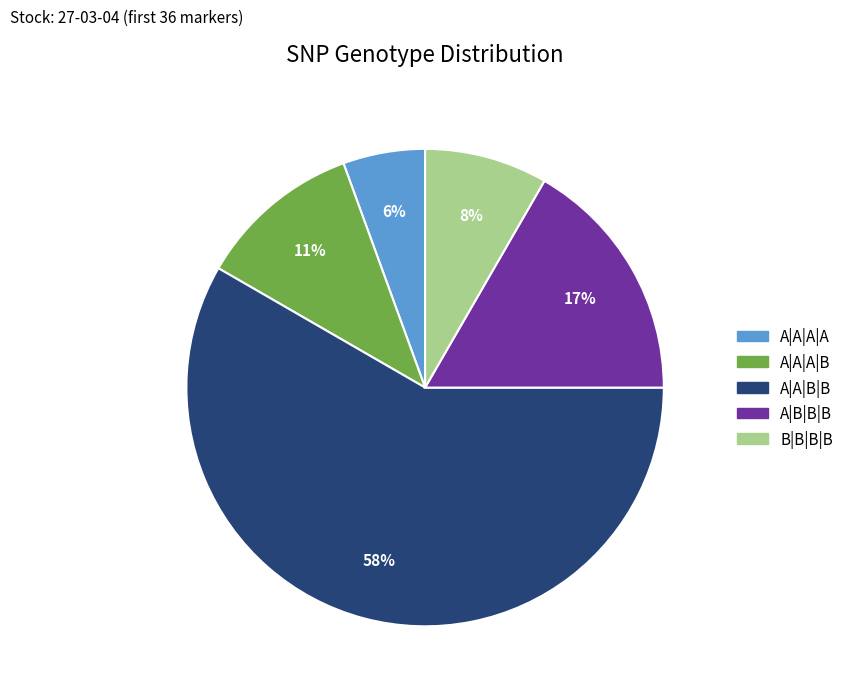

How many slices are in this pie chart?

5